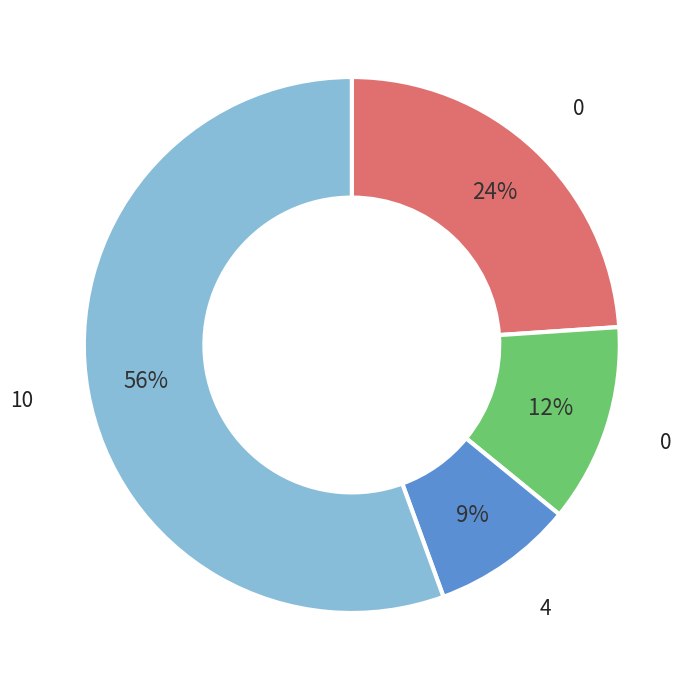

To the nearest percent, what is the difference between the largest and smallest slice percentages?

47%